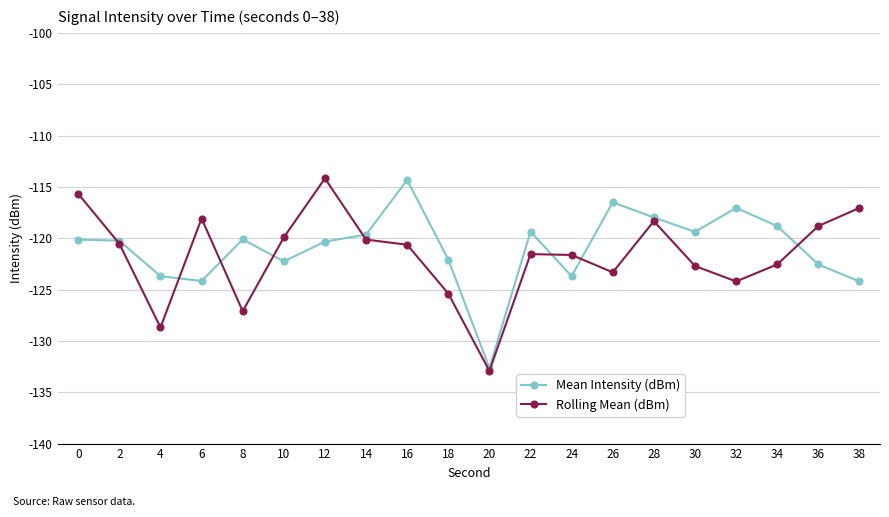

Rank the series at 18 from lowest to highest value.

Rolling Mean (dBm), Mean Intensity (dBm)